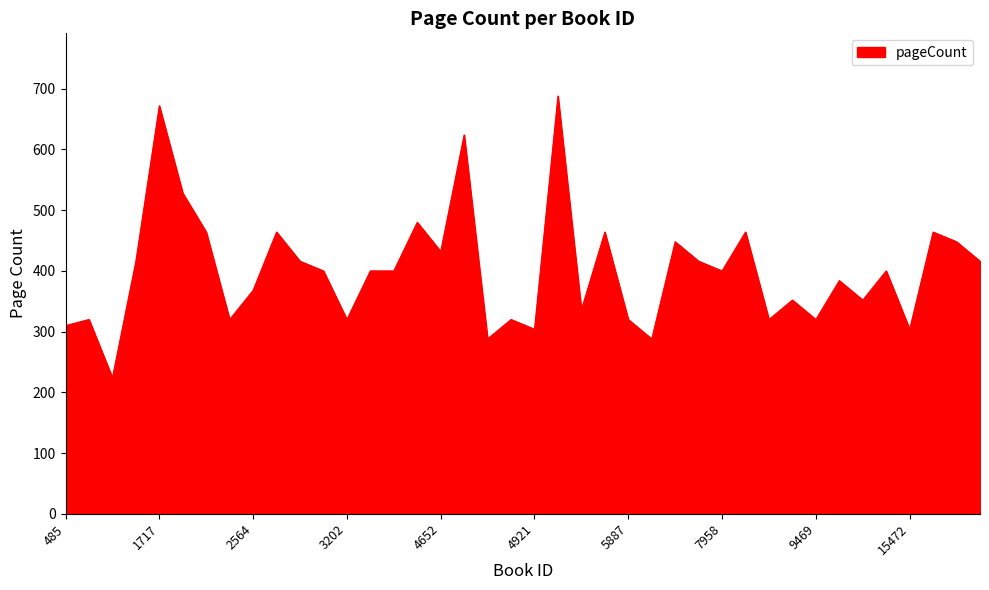

What is the difference between the maximum and minimum values?

464